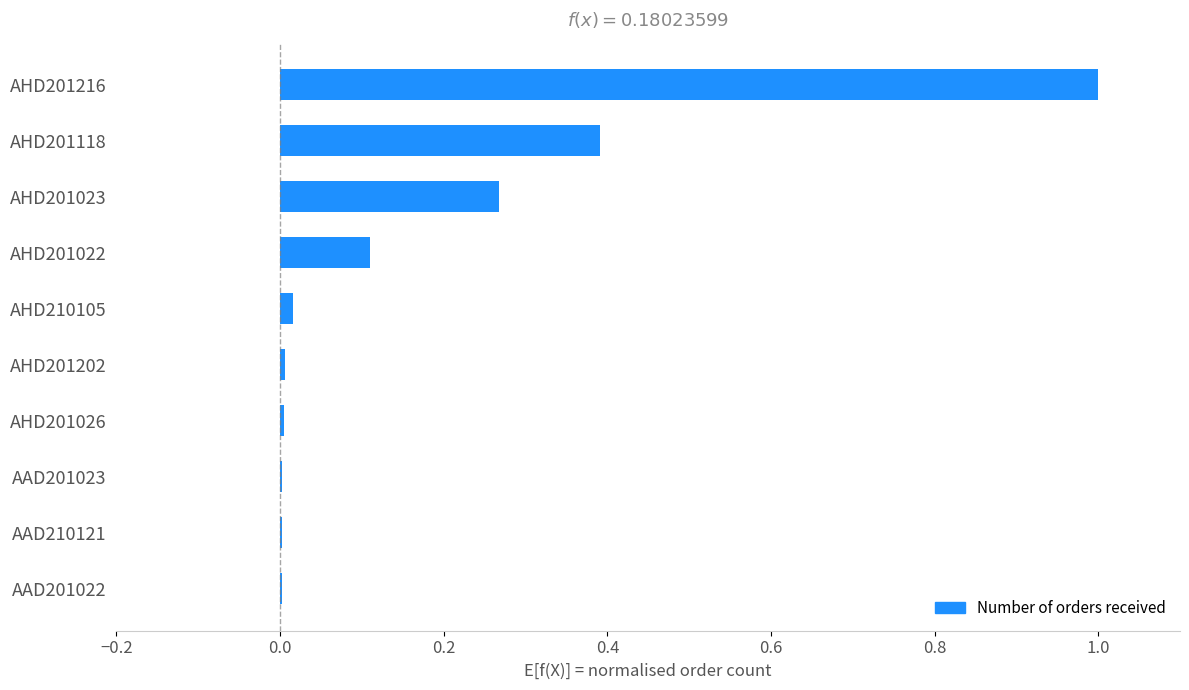

What is the sum of all values?

1.8